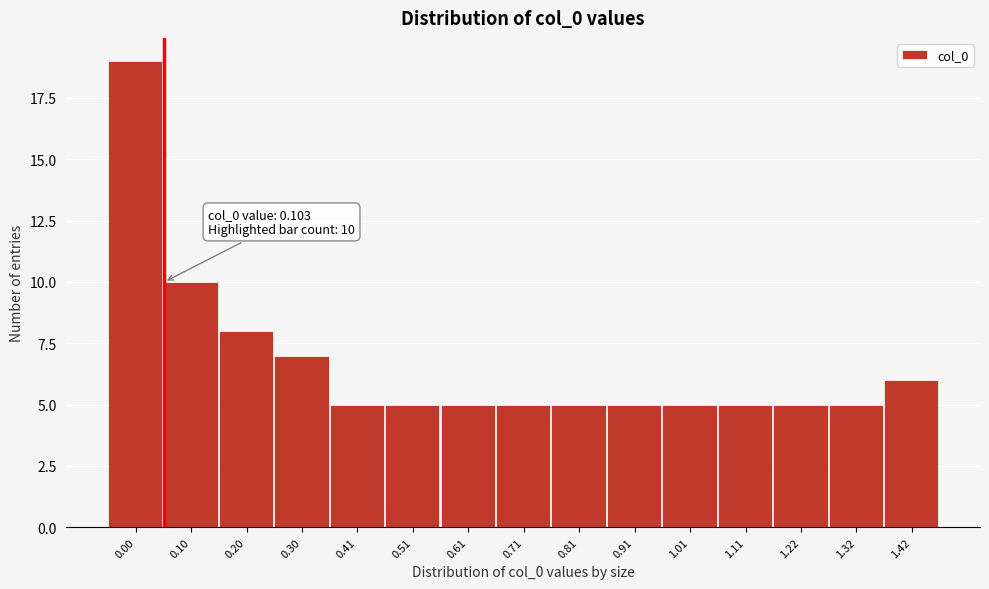

Reading left to right, list all the values displayed in this chart.

0.00=19	0.10=10	0.20=8	0.30=7	0.41=5	0.51=5	0.61=5	0.71=5	0.81=5	0.91=5	1.01=5	1.11=5	1.22=5	1.32=5	1.42=6